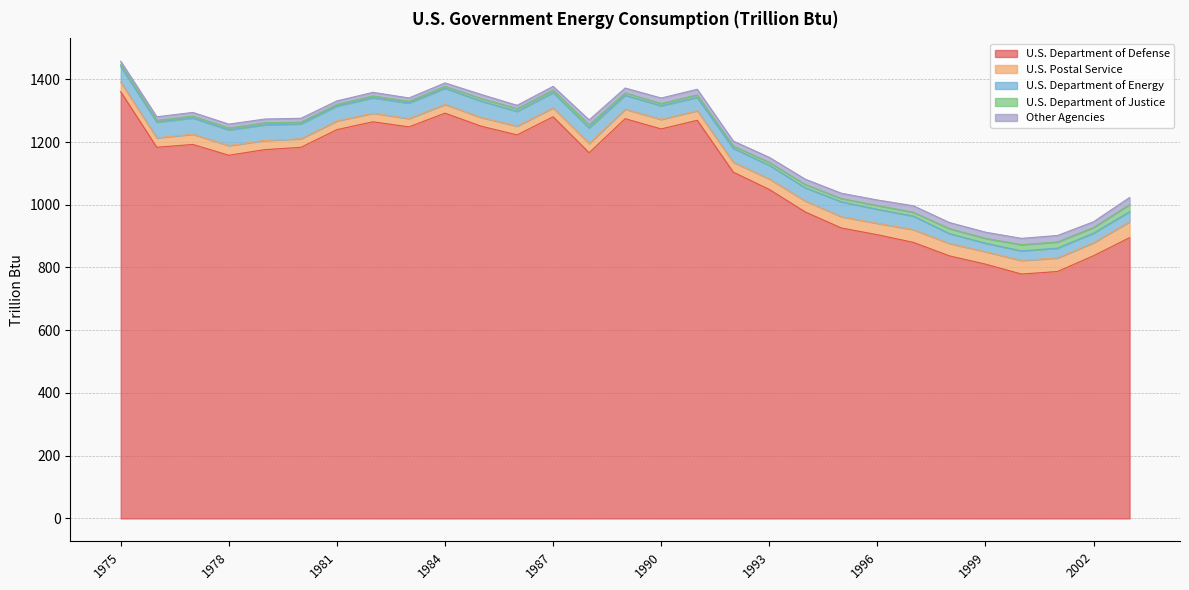

Which series changed the most between 1980 and 1996?

U.S. Department of Defense